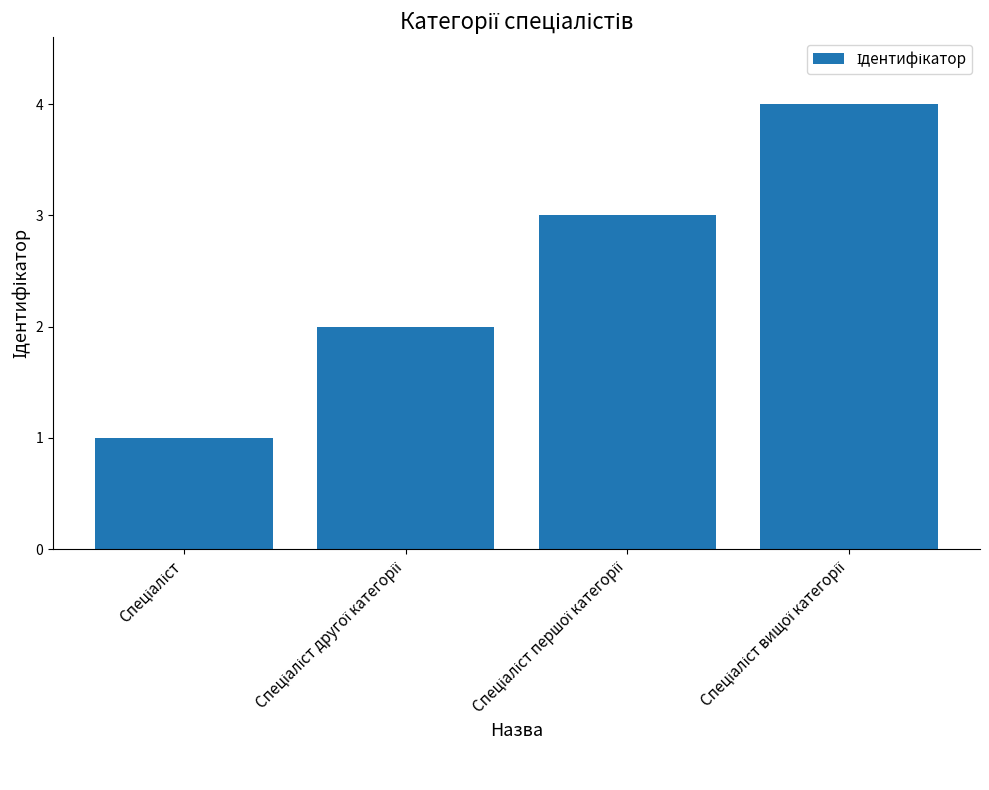

What is the maximum value shown in the chart?

4